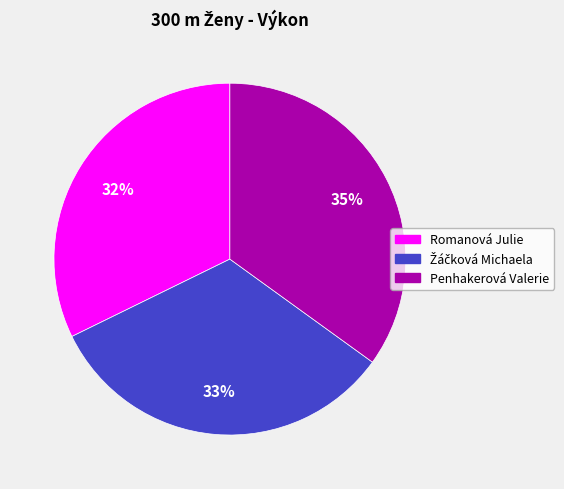

Which category has the smallest portion of the pie?

Romanová Julie